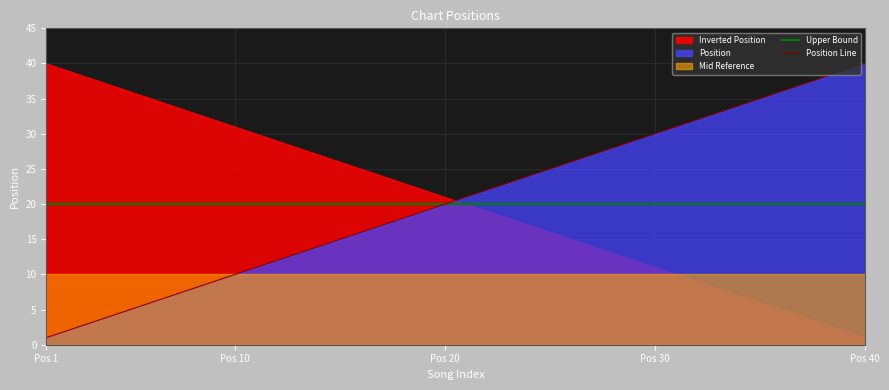

Which category has the lowest value in the Position Line series?

Pos 1